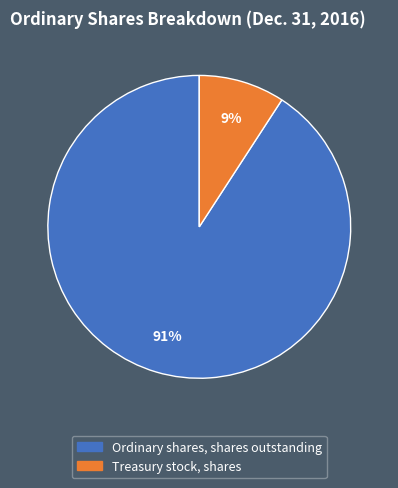

Which slice represents more than half of the pie?

Ordinary shares, shares outstanding